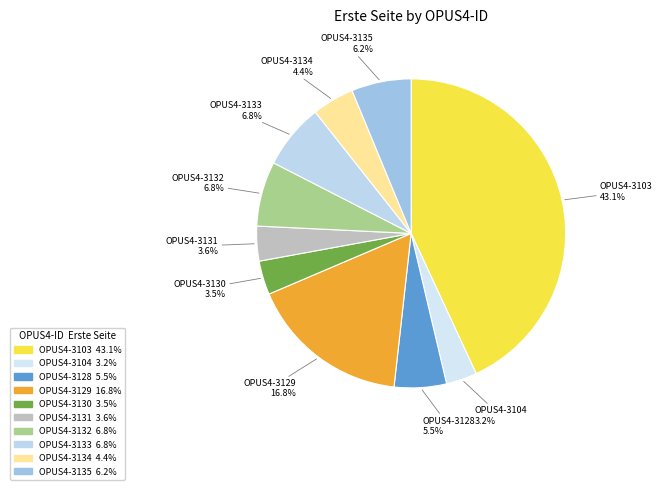

What percentage is NOT represented by OPUS4-3133?

93.2%